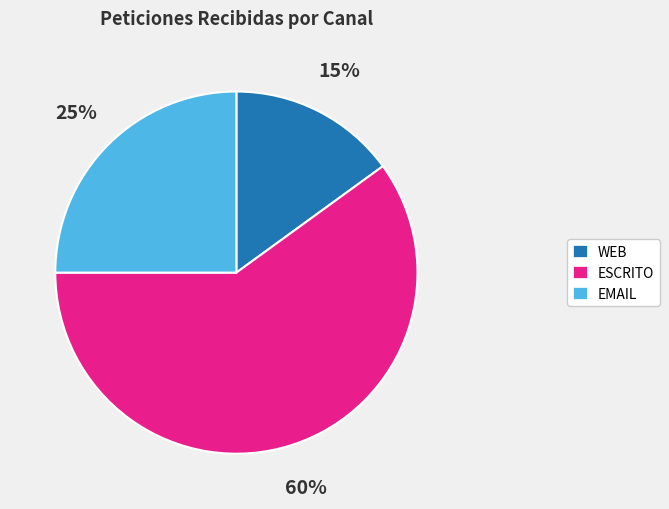

Which category has the smallest portion of the pie?

WEB